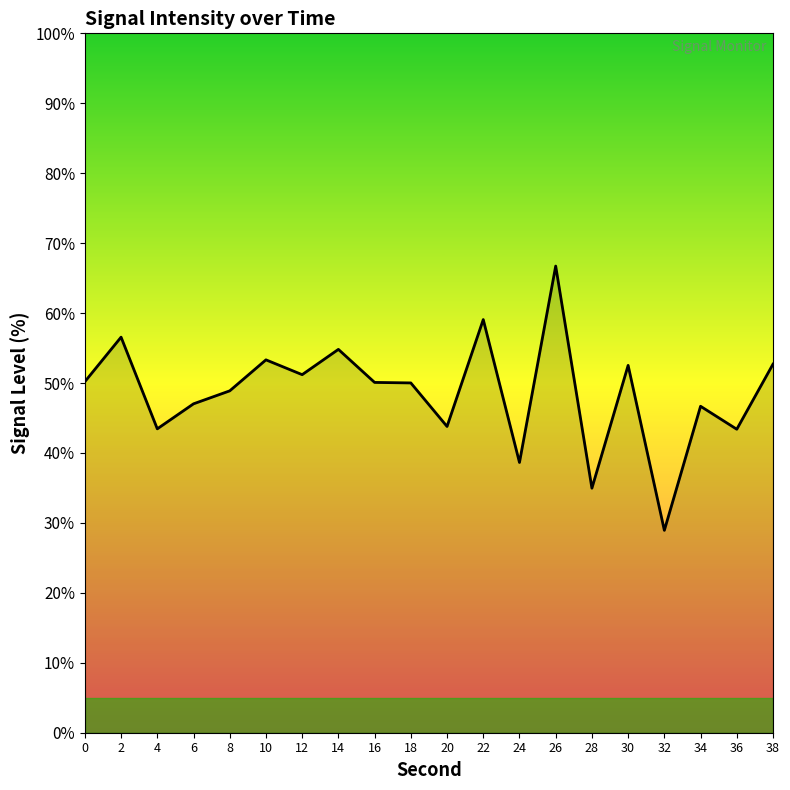

At which category does the chart reach its peak across all series?

26